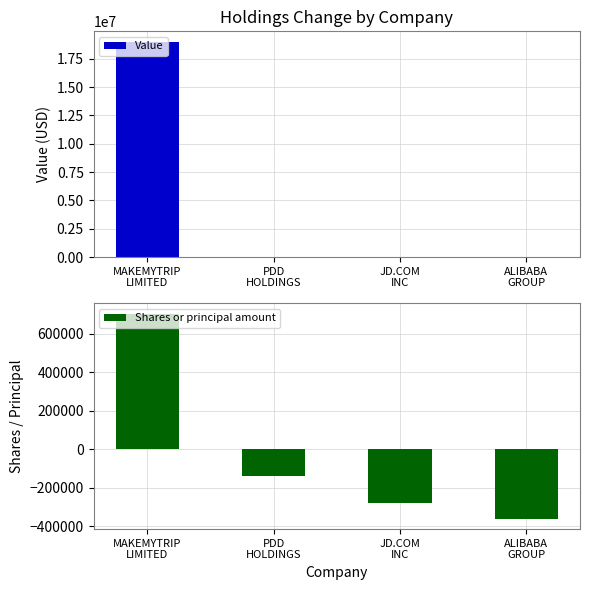

Which series changed the most between PDD
HOLDINGS and JD.COM
INC?

Shares or principal amount